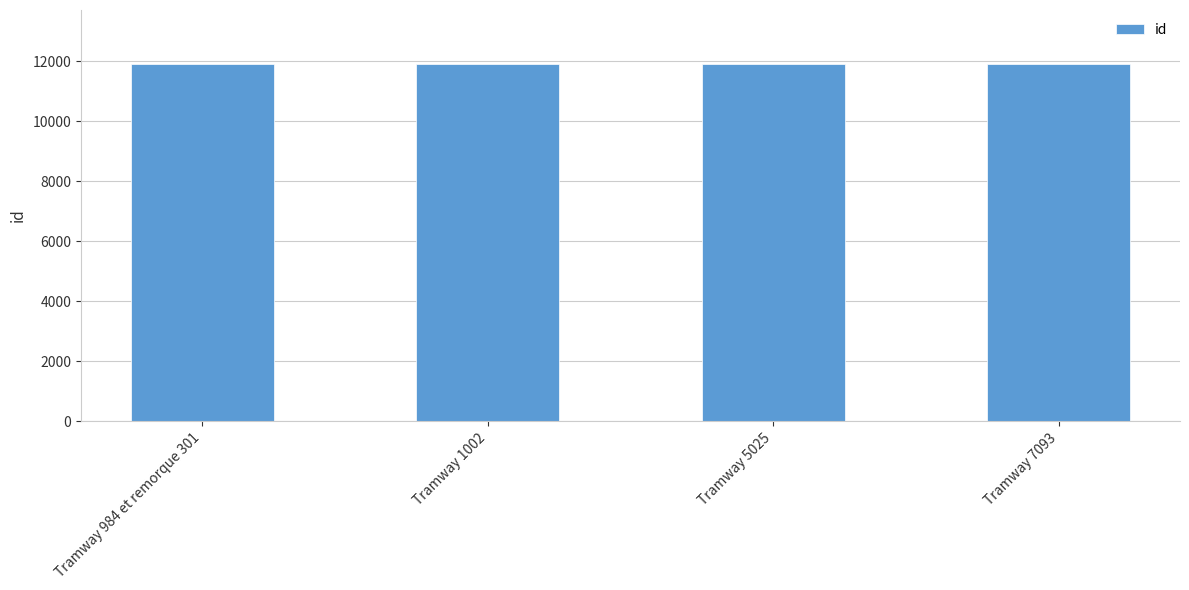

Approximately how many times larger is the value at Tramway 7093 compared to Tramway 1002?

1.0